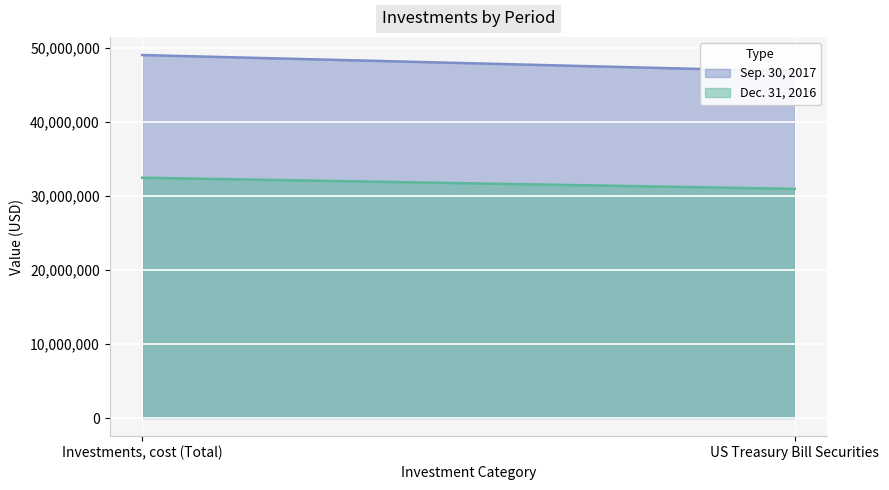

At which label does Dec. 31, 2016 reach its peak?

Investments, cost (Total)